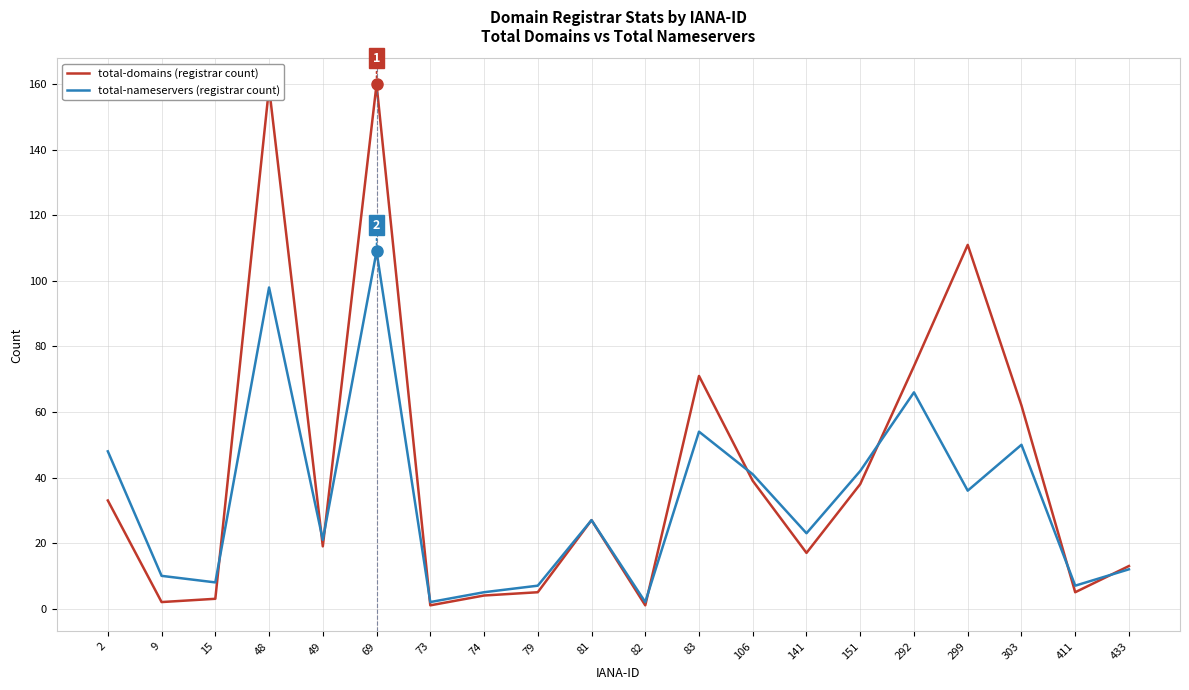

What is the spread (max minus min) of values at 83?

17